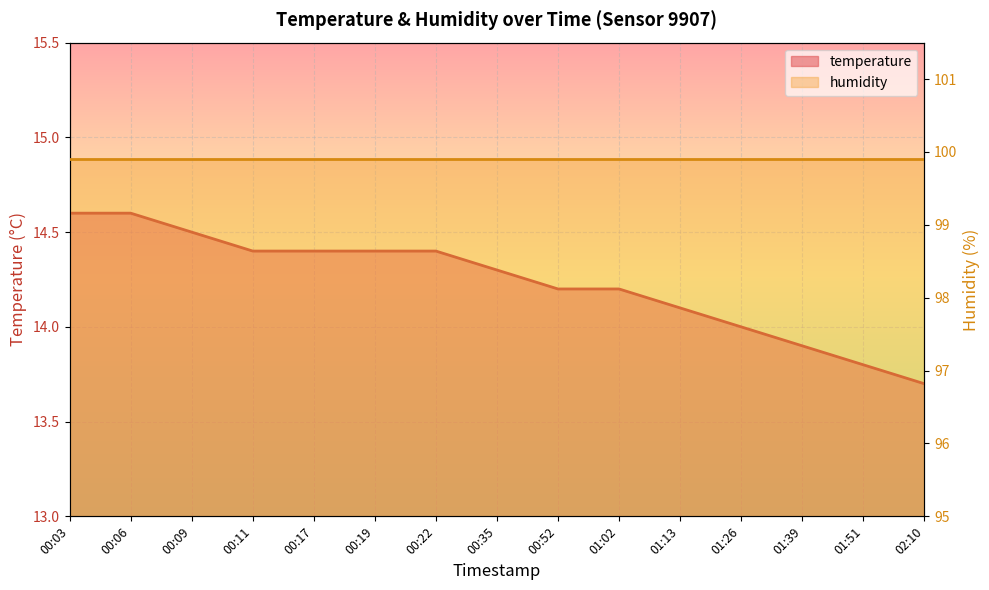

What is the approximate value of temperature at 00:22?

14.4